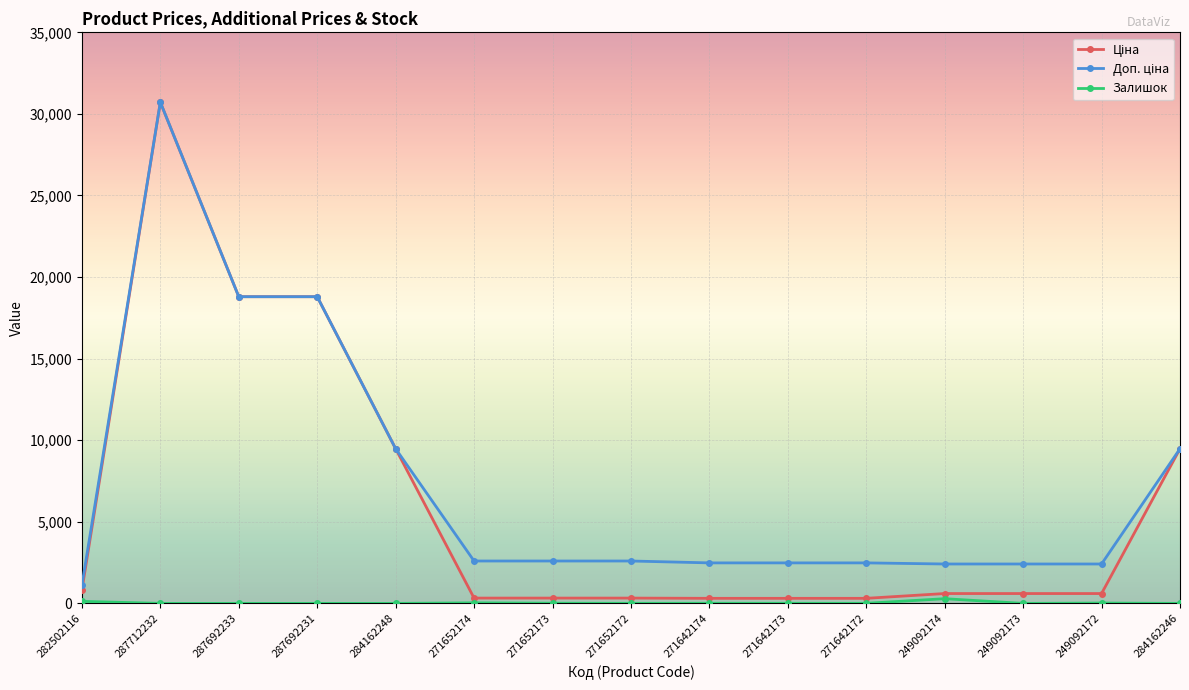

At how many categories does at least one series exceed 28502?

1